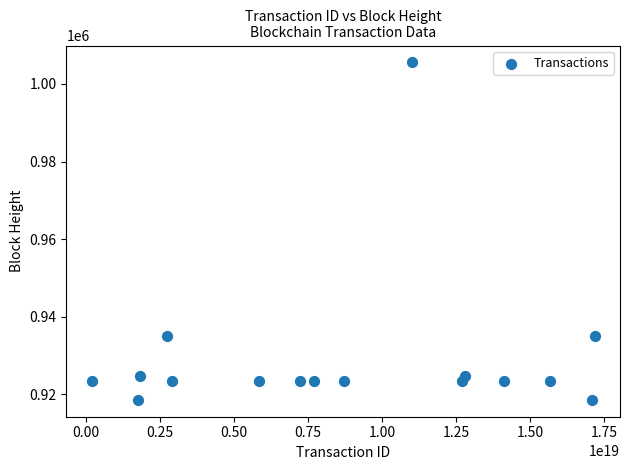

What is the range of Y values (max minus min)?

87036